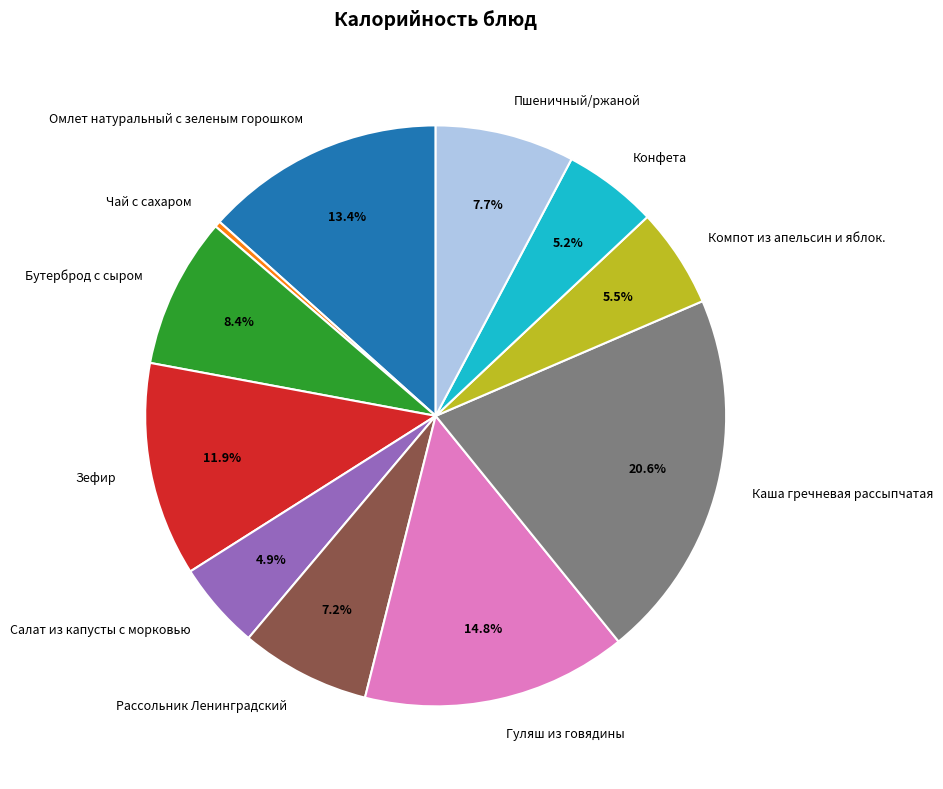

How many slices are in this pie chart?

11